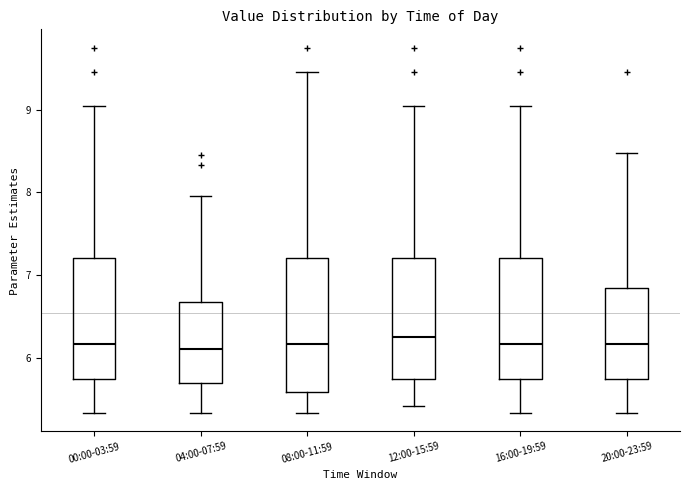

Comparing the boxes themselves (not the whiskers), which one is the tallest?

08:00-11:59